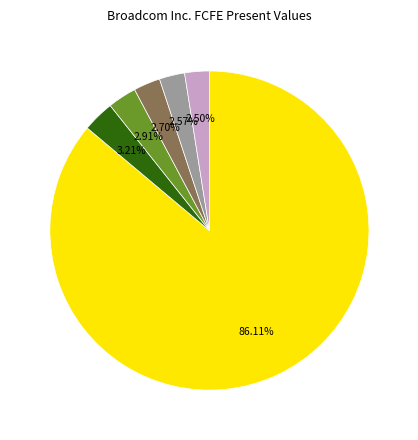

Is there a majority slice in this chart?

Yes